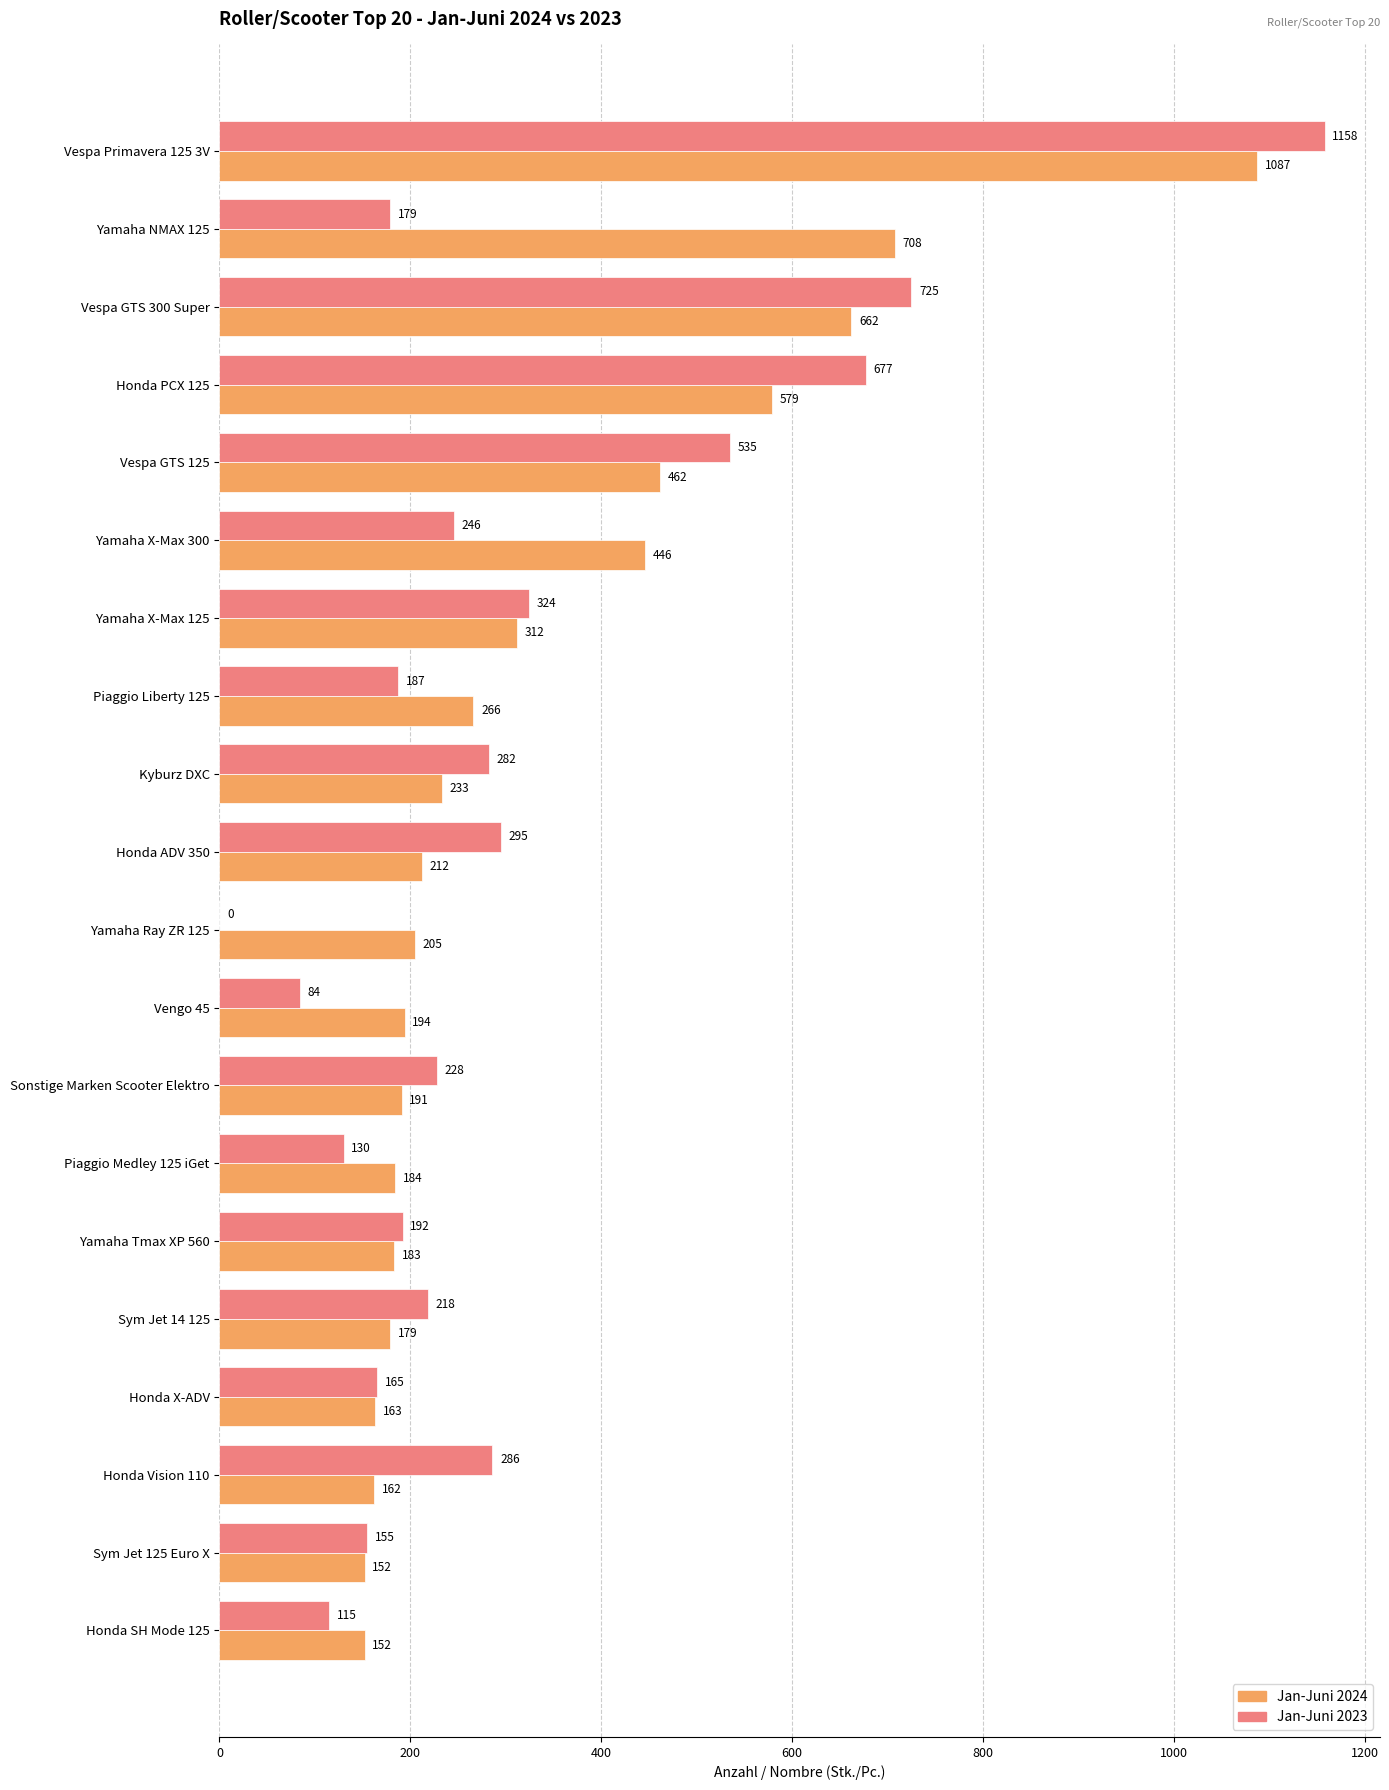

How many positive values does the Jan-Juni 2023 series have?

19